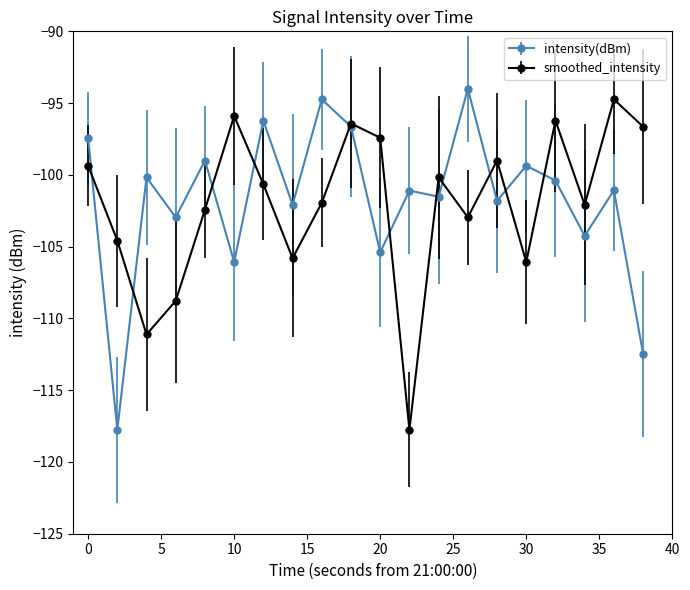

List the series in order of their peak value, lowest first.

smoothed_intensity, intensity(dBm)